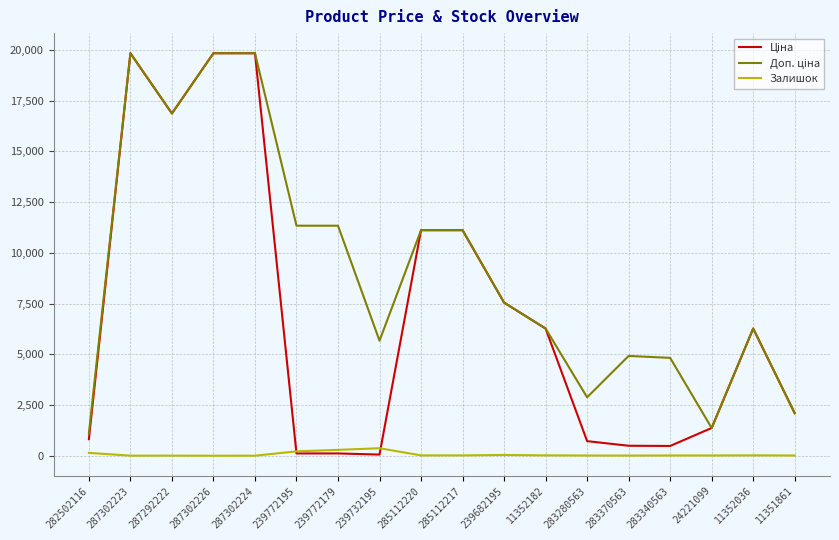

What is the maximum value shown in the chart?

19831.1